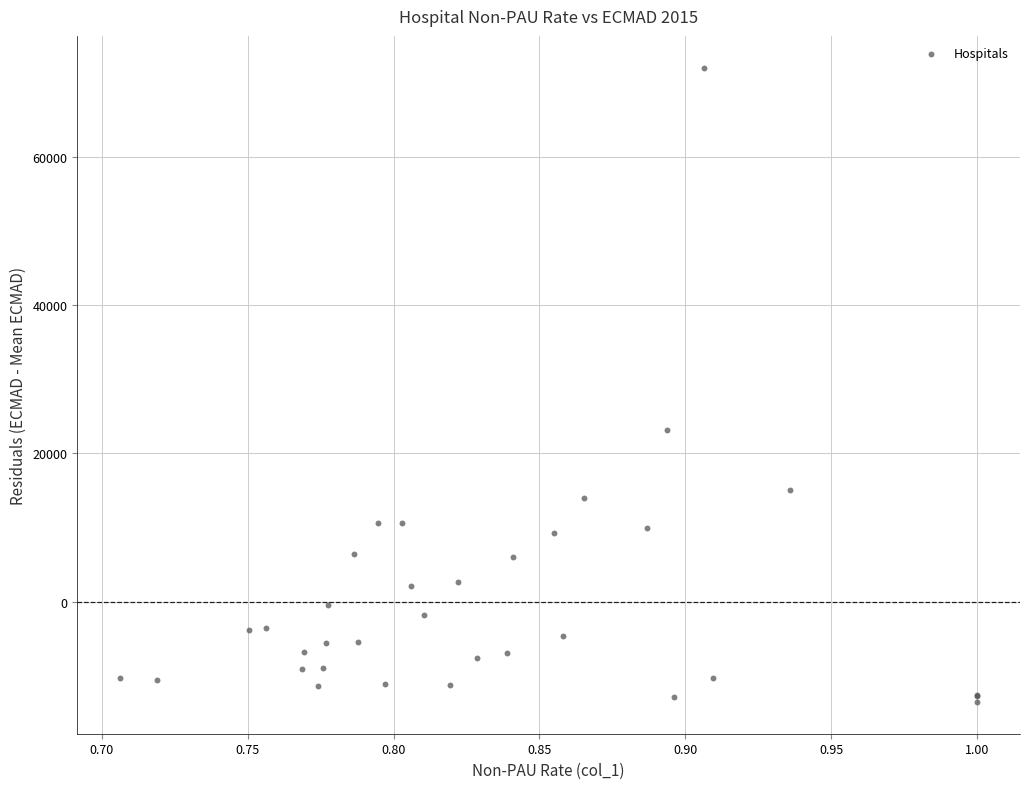

What Y value in the scatter plot is closest to 29245?

23136.5